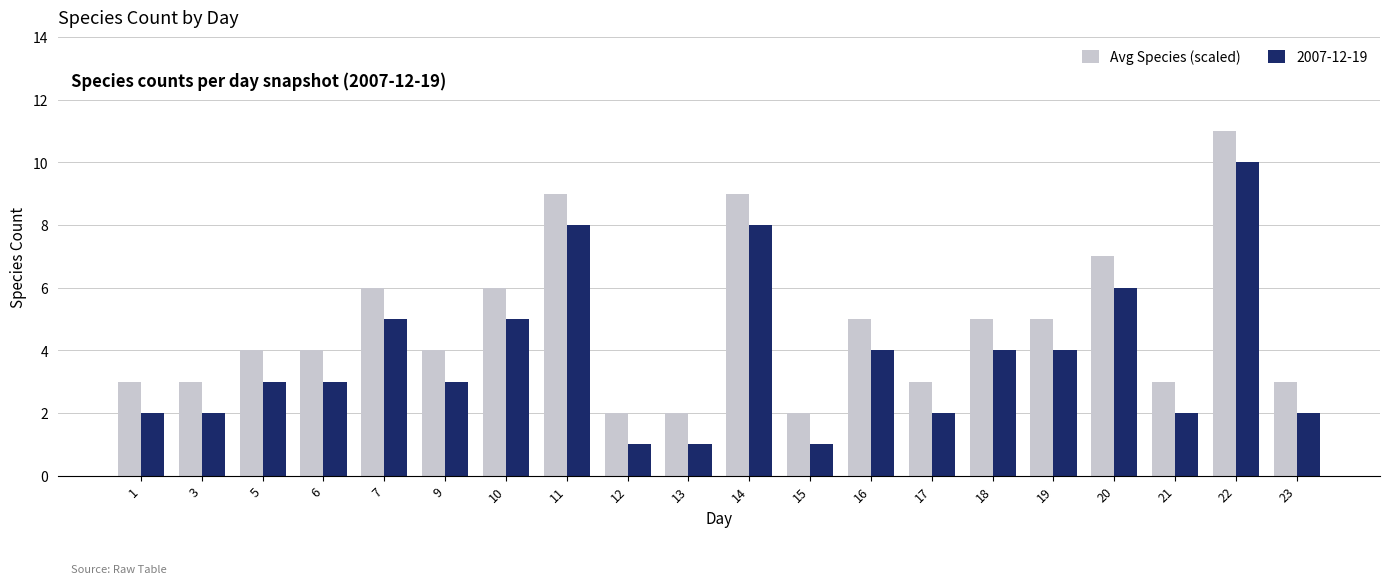

What is the maximum value for Avg Species (scaled)?

11